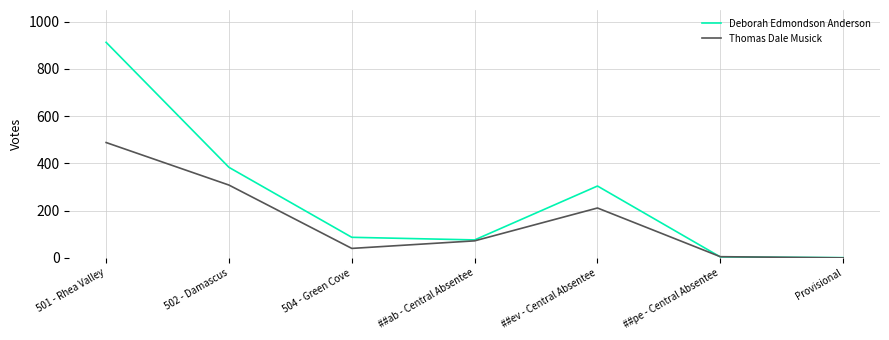

Read the Deborah Edmondson Anderson value at 501 - Rhea Valley, to the nearest 100.

900